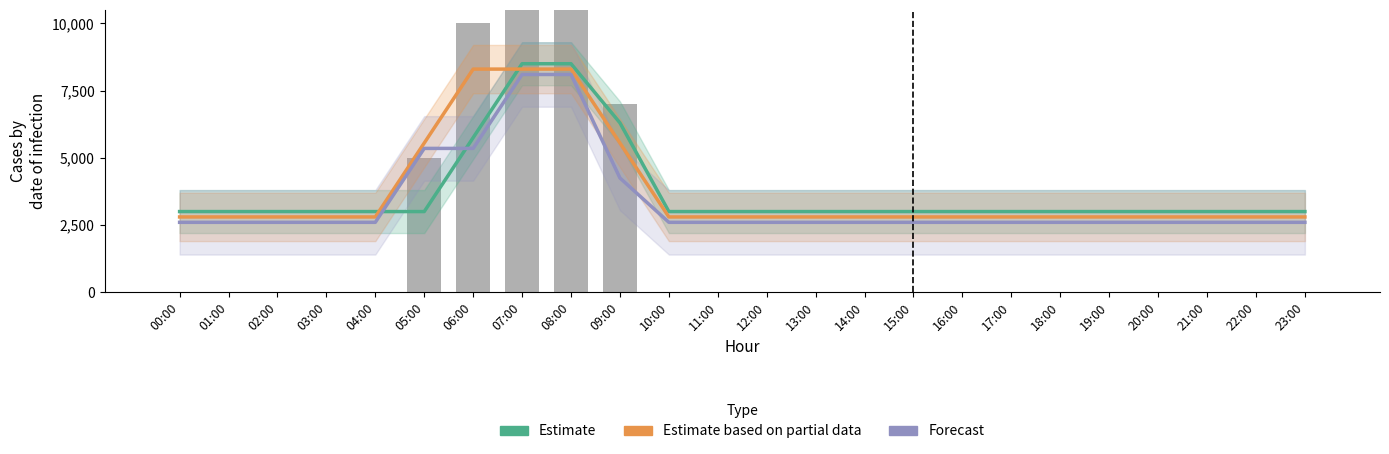

The value of Observed at 18:00 is 0. True or false?

True